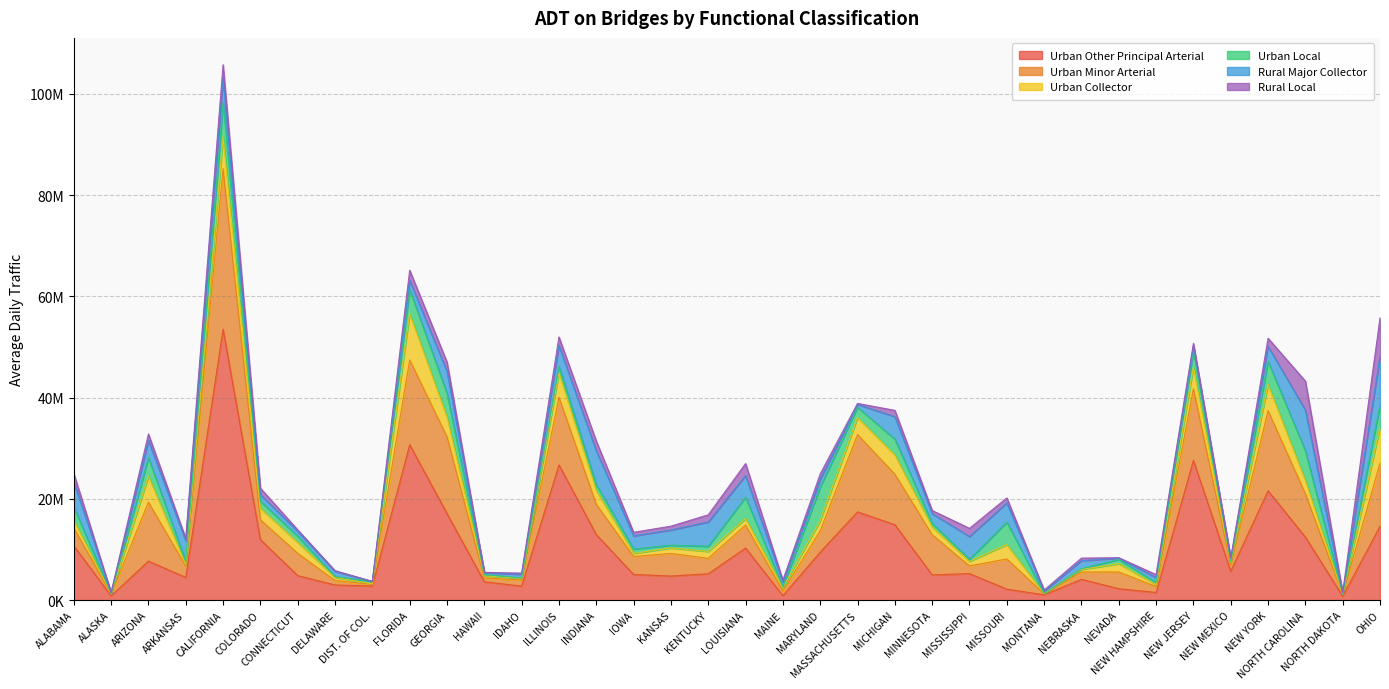

What is the difference between the maximum and minimum values in the Urban Local series?

6757963